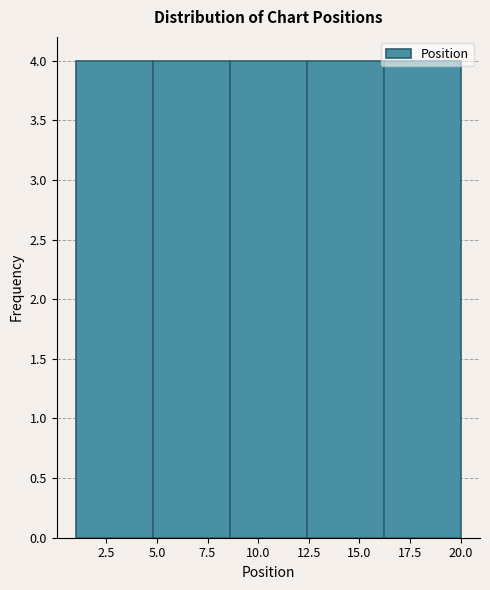

Reading left to right, list every bar in this chart as the range it spans on the x-axis followed by its height. Neither the bar edges nor the heights are printed on the chart, so give them approximately, as read against the axes.

1.0 to 4.8: 4
4.8 to 8.6: 4
8.6 to 12.4: 4
12.4 to 16.2: 4
16.2 to 20.0: 4